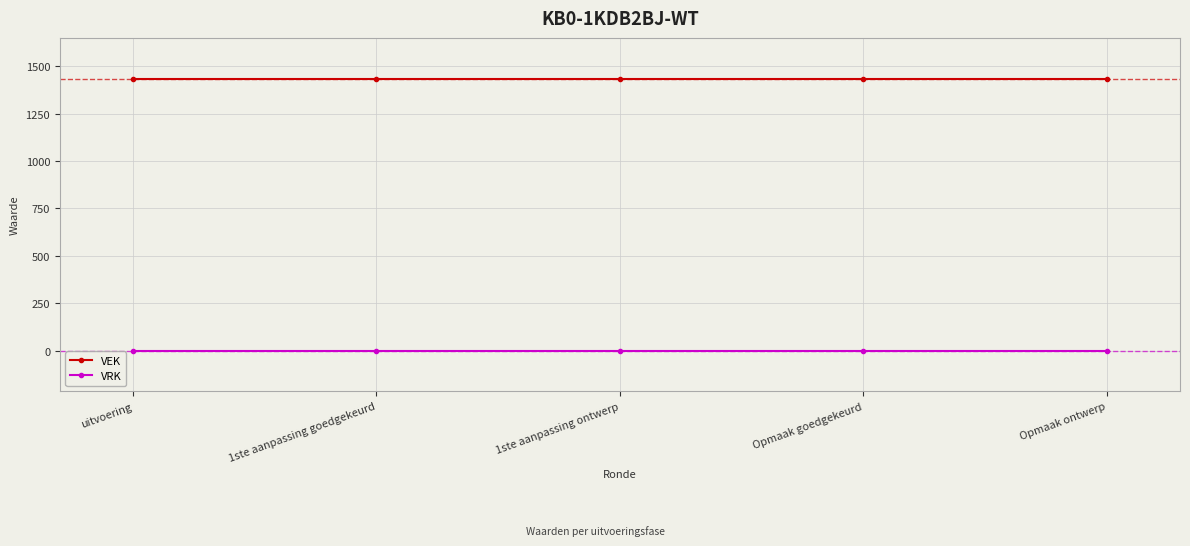

What is the label of the 2nd point from the left?

1ste aanpassing goedgekeurd